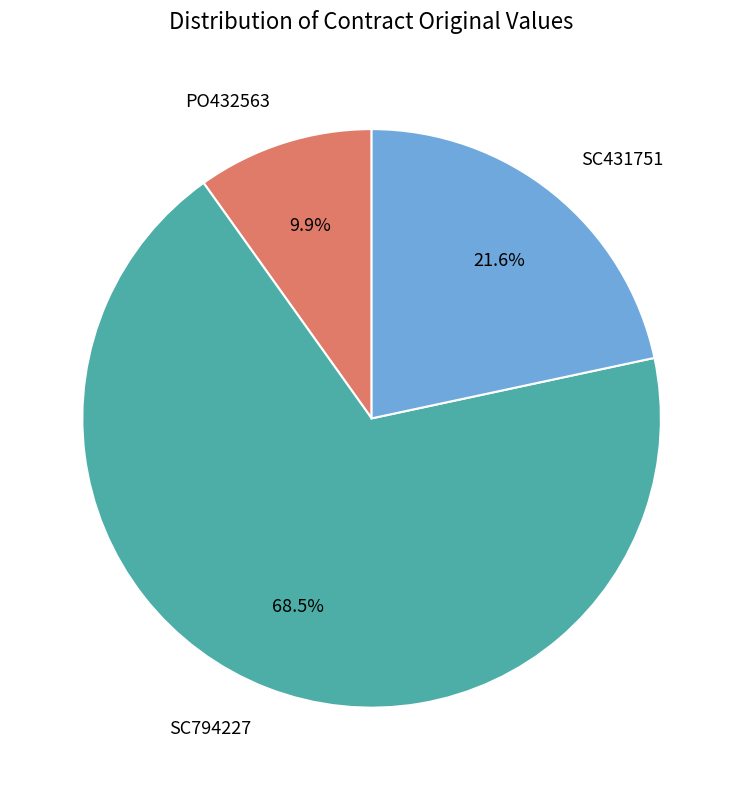

What percentage do SC794227 and SC431751 together represent?

90.1%